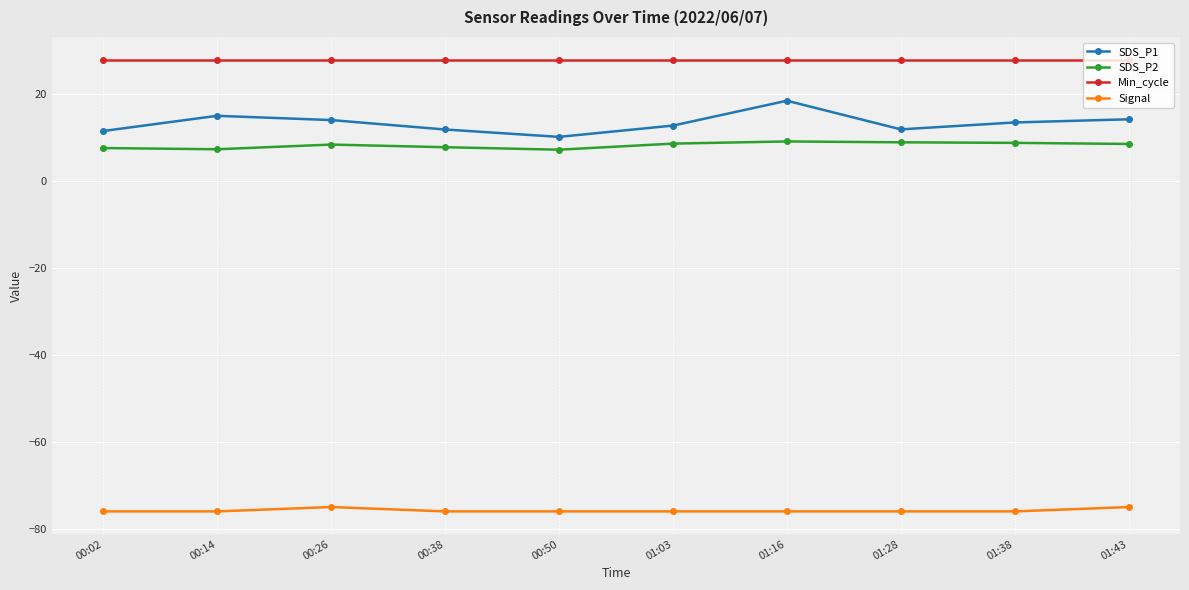

List the series in order of their peak value, highest first.

Min_cycle, SDS_P1, SDS_P2, Signal